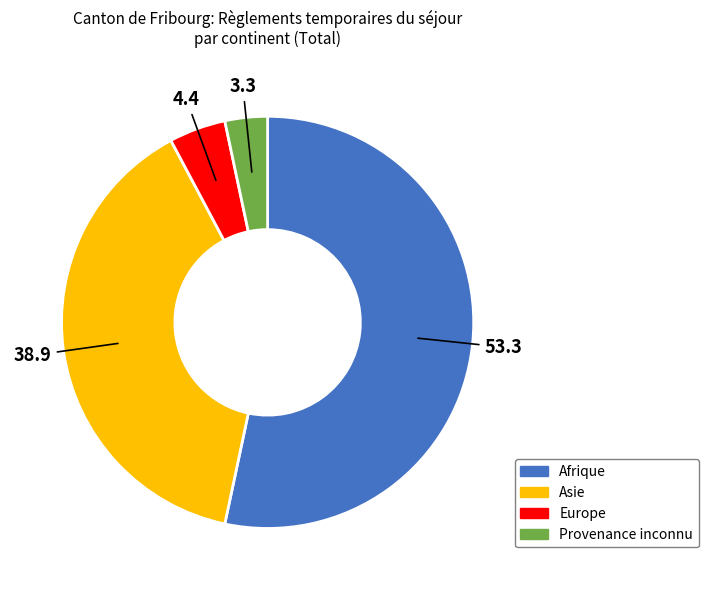

Is Asie the majority of the pie?

No